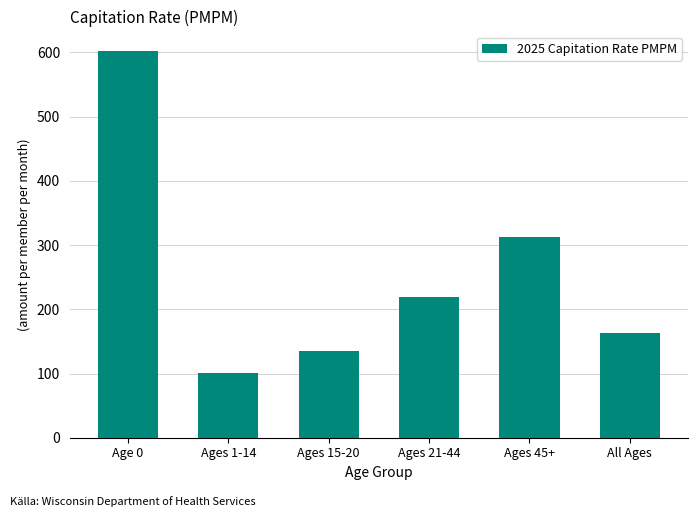

Reading right to left, transcribe all the data shown in this chart.

All Ages=163.3	Ages 45+=311.9	Ages 21-44=218.9	Ages 15-20=134.6	Ages 1-14=101.3	Age 0=602.4